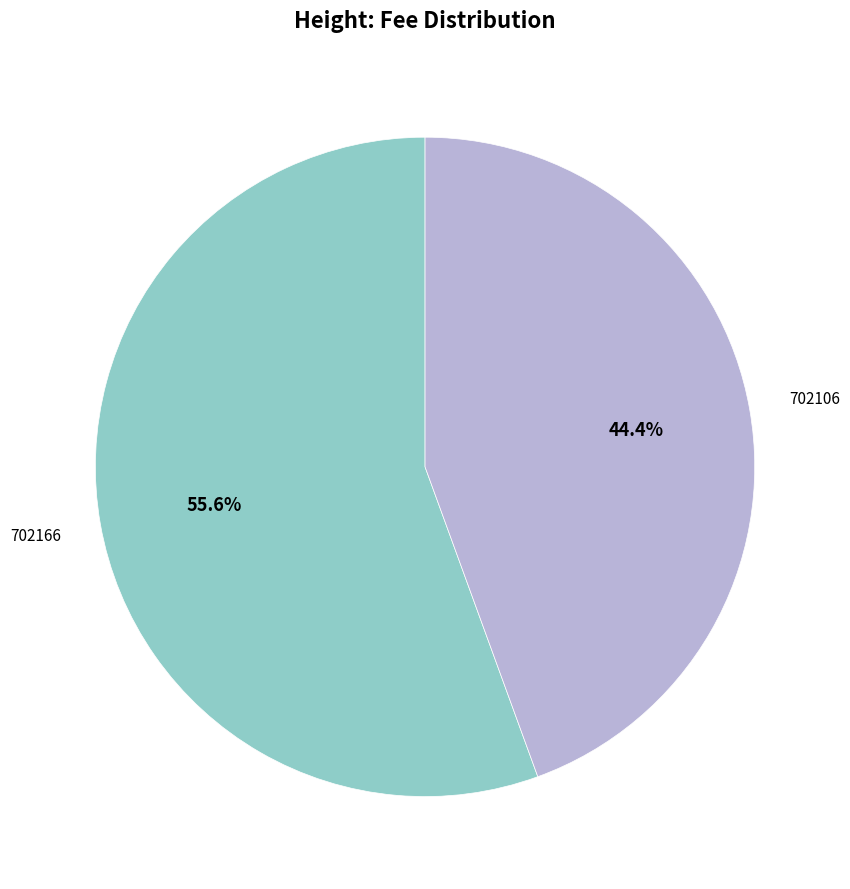

Is there a majority slice in this chart?

Yes